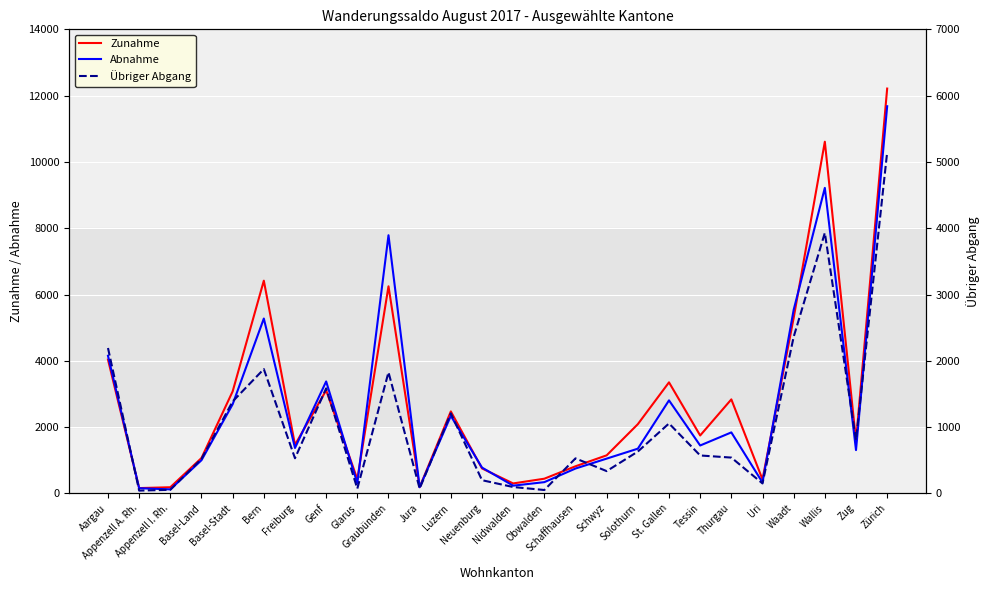

Which series changed the most between Obwalden and Zug?

Zunahme